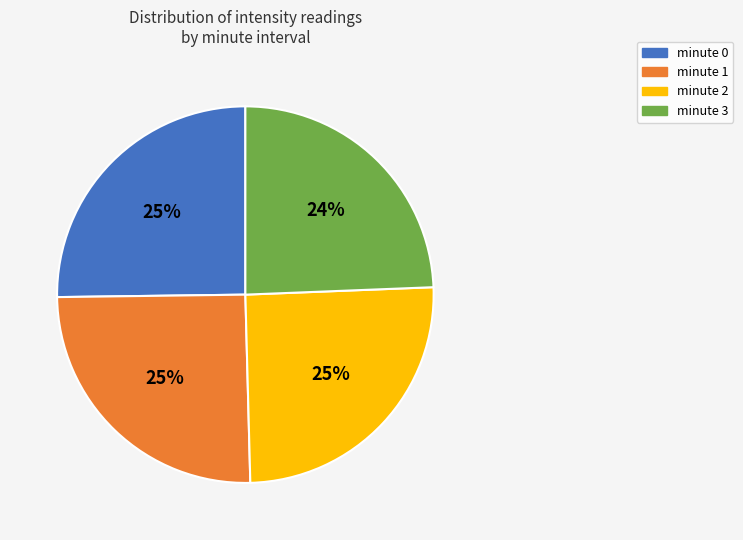

Do minute 2 and minute 1 together represent more than half of the pie?

Yes